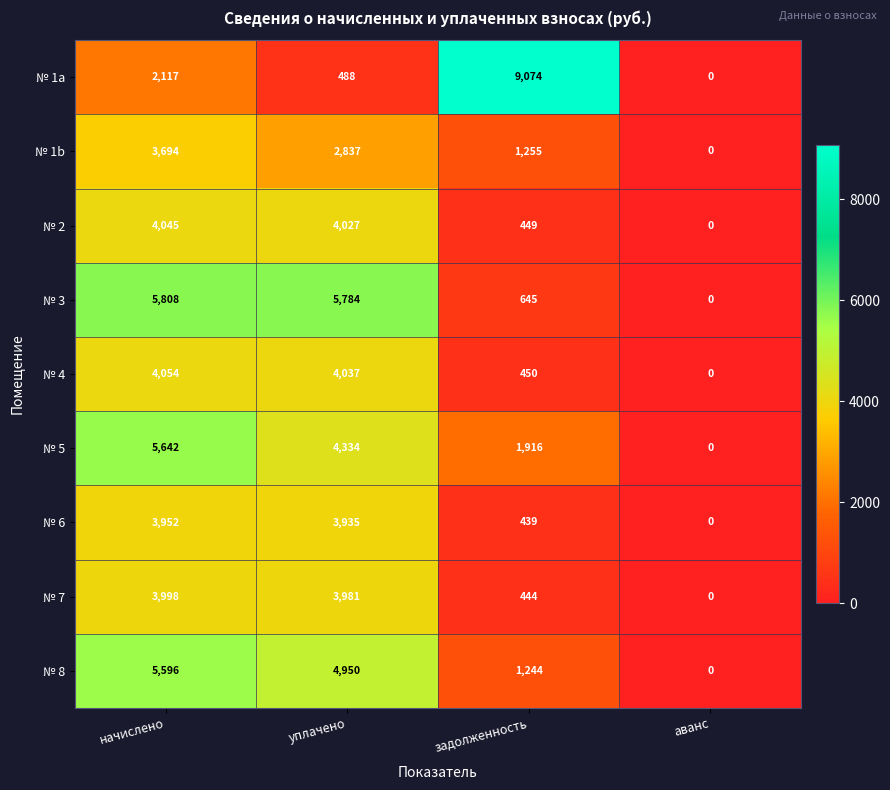

How many № 1b values are between 1255 and 3694?

3